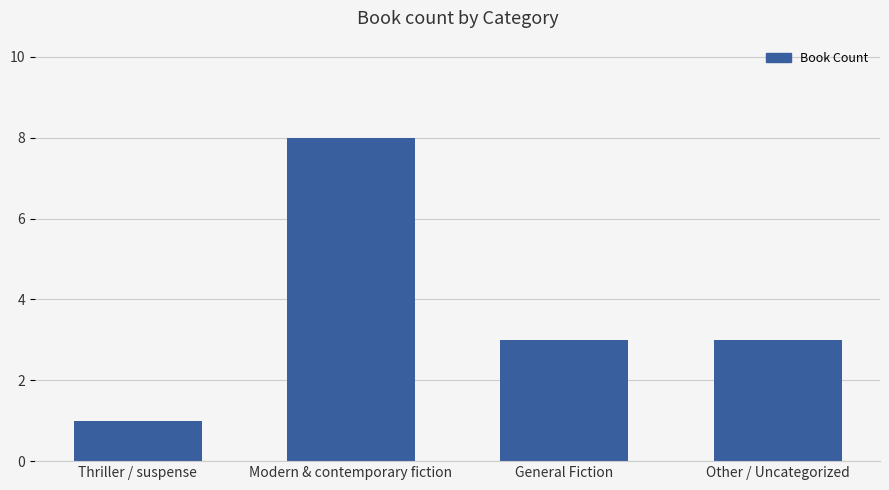

The value at General Fiction is 3. True or false?

True